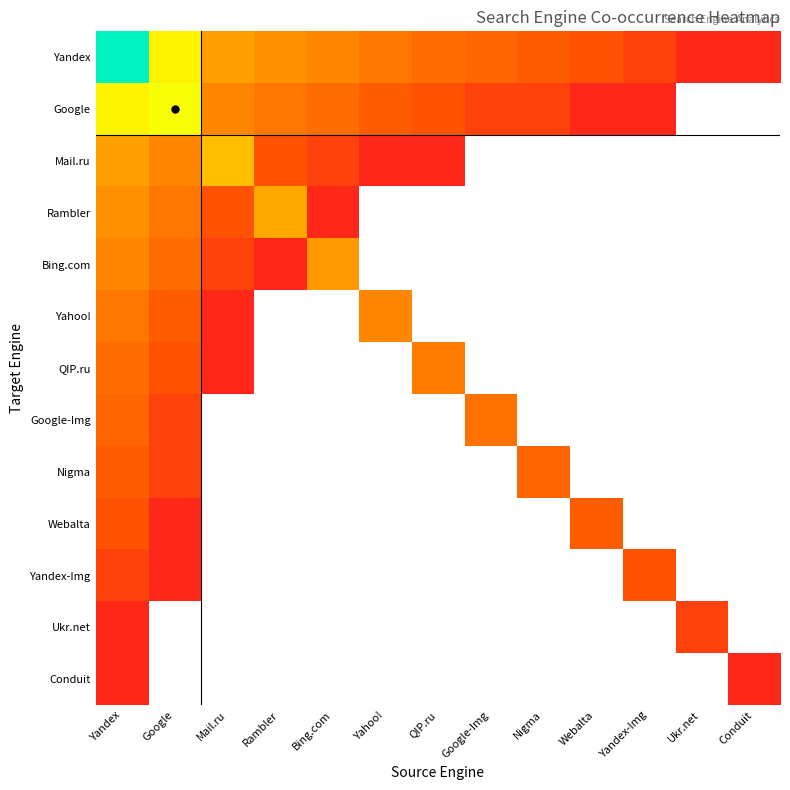

How many series are shown in this chart?

13